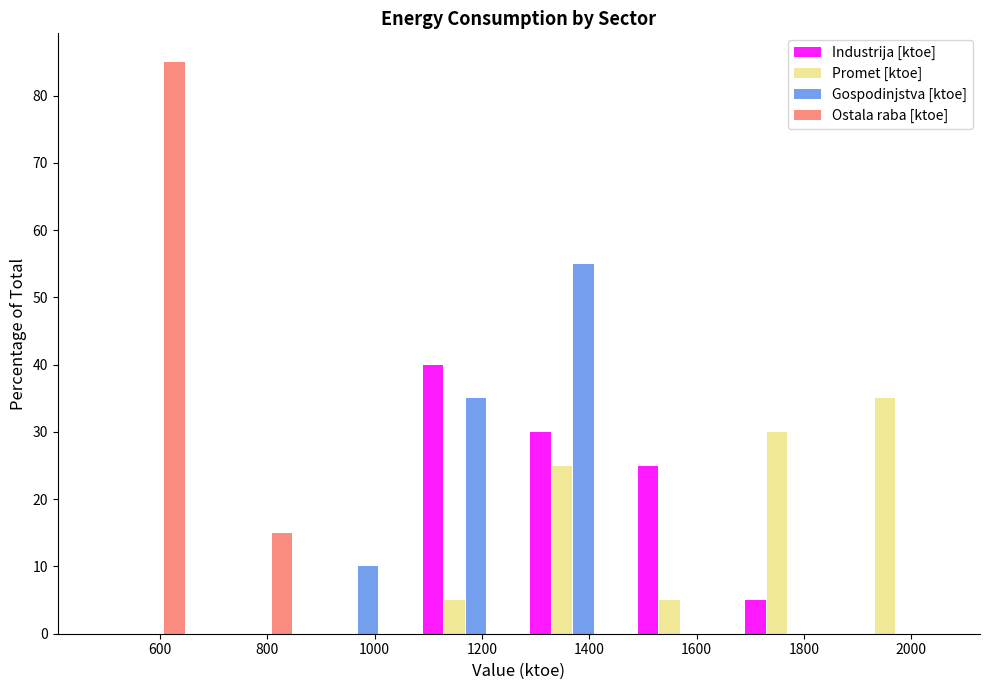

Reading left to right, list every range on the x-axis with the height of the bar of each series over it. Neither the bar edges nor the heights are printed on the chart, so give them approximately, as read against the axes.

460 to 660: Industrija [ktoe]=0	Promet [ktoe]=0	Gospodinjstva [ktoe]=0	Ostala raba [ktoe]=85
660 to 860: Industrija [ktoe]=0	Promet [ktoe]=0	Gospodinjstva [ktoe]=0	Ostala raba [ktoe]=15
860 to 1060: Industrija [ktoe]=0	Promet [ktoe]=0	Gospodinjstva [ktoe]=10	Ostala raba [ktoe]=0
1060 to 1260: Industrija [ktoe]=40	Promet [ktoe]=5	Gospodinjstva [ktoe]=35	Ostala raba [ktoe]=0
1260 to 1460: Industrija [ktoe]=30	Promet [ktoe]=25	Gospodinjstva [ktoe]=55	Ostala raba [ktoe]=0
1460 to 1680: Industrija [ktoe]=25	Promet [ktoe]=5	Gospodinjstva [ktoe]=0	Ostala raba [ktoe]=0
1680 to 1880: Industrija [ktoe]=5	Promet [ktoe]=30	Gospodinjstva [ktoe]=0	Ostala raba [ktoe]=0
1880 to 2080: Industrija [ktoe]=0	Promet [ktoe]=35	Gospodinjstva [ktoe]=0	Ostala raba [ktoe]=0